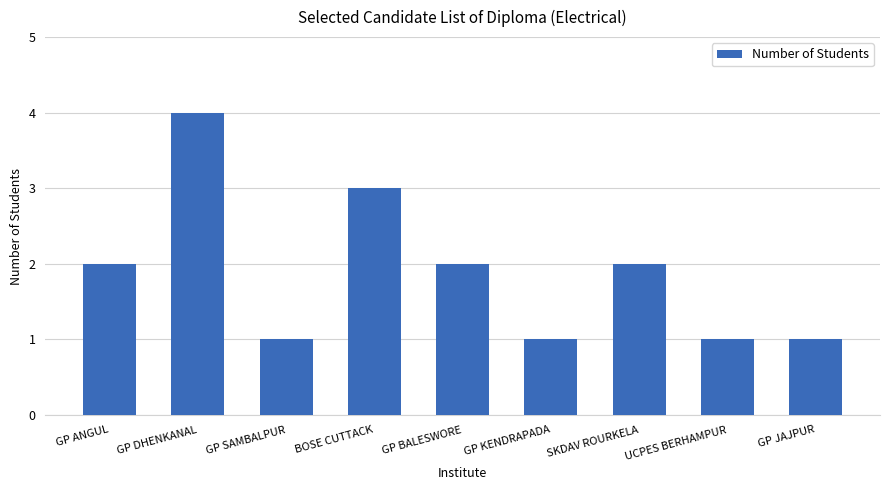

What is the ratio of the value at GP KENDRAPADA to the value at BOSE CUTTACK?

0.3